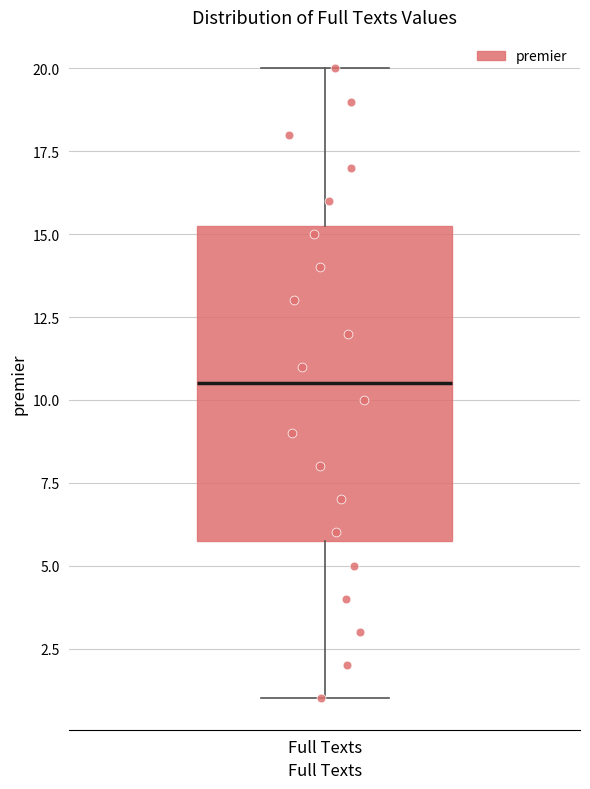

Transcribe this box plot: give where the median line is, the range the box spans, and where the two whiskers end, as read against the y-axis. The values are not printed on the chart, so give them approximately, as read against the axis.

median 10.5, box 6.0 to 15.5, whiskers 1.0 to 20.0